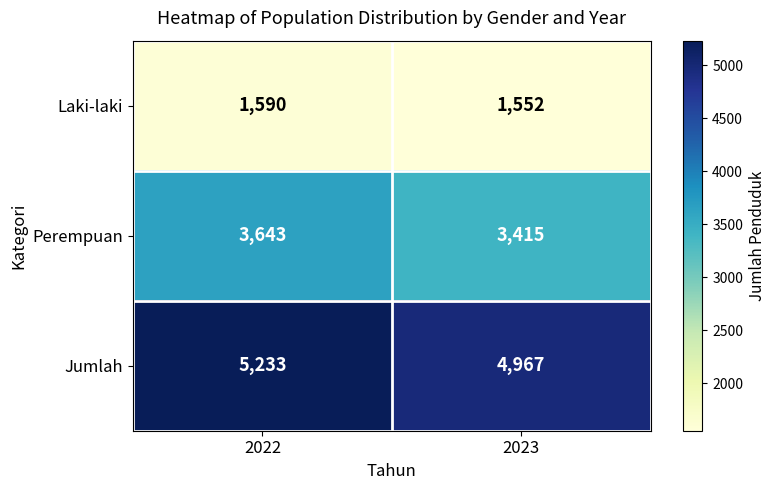

Which series has the largest total across all categories?

Jumlah